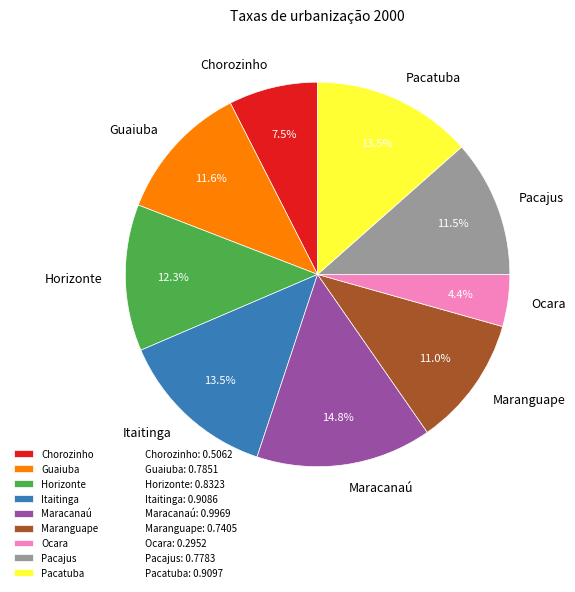

Count the number of slices in the pie.

9